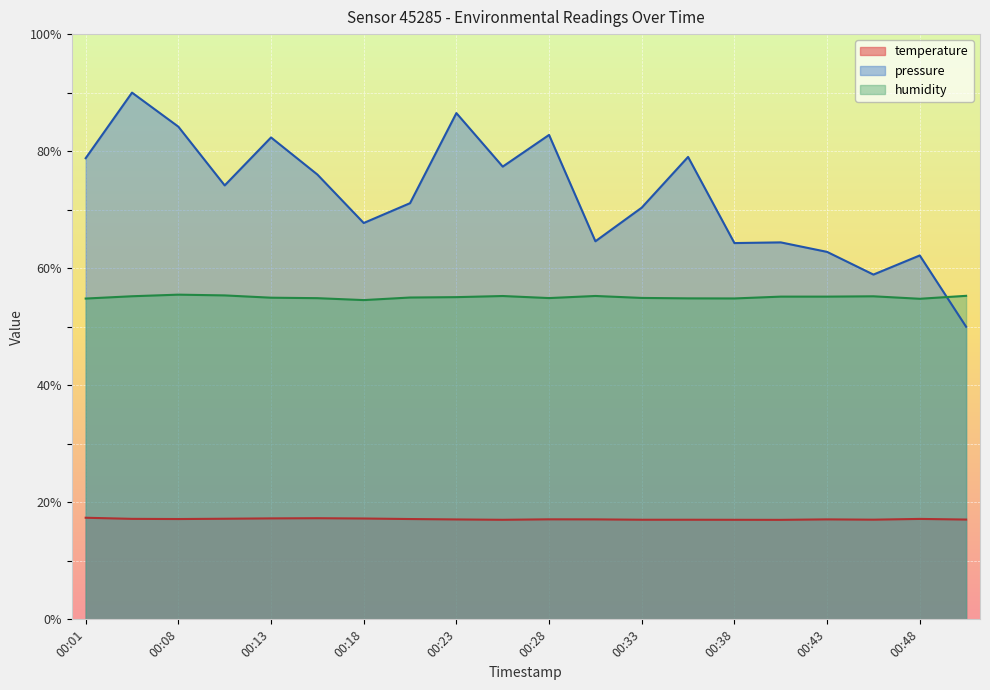

What is the difference between the highest and lowest values at 00:33?

53.3